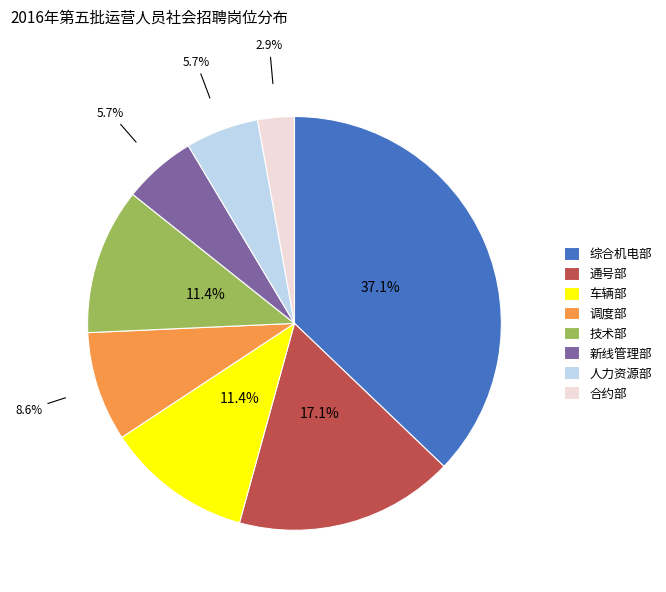

To the nearest percent, what is the difference between the 通号部 and 人力资源部 slice percentages?

11%